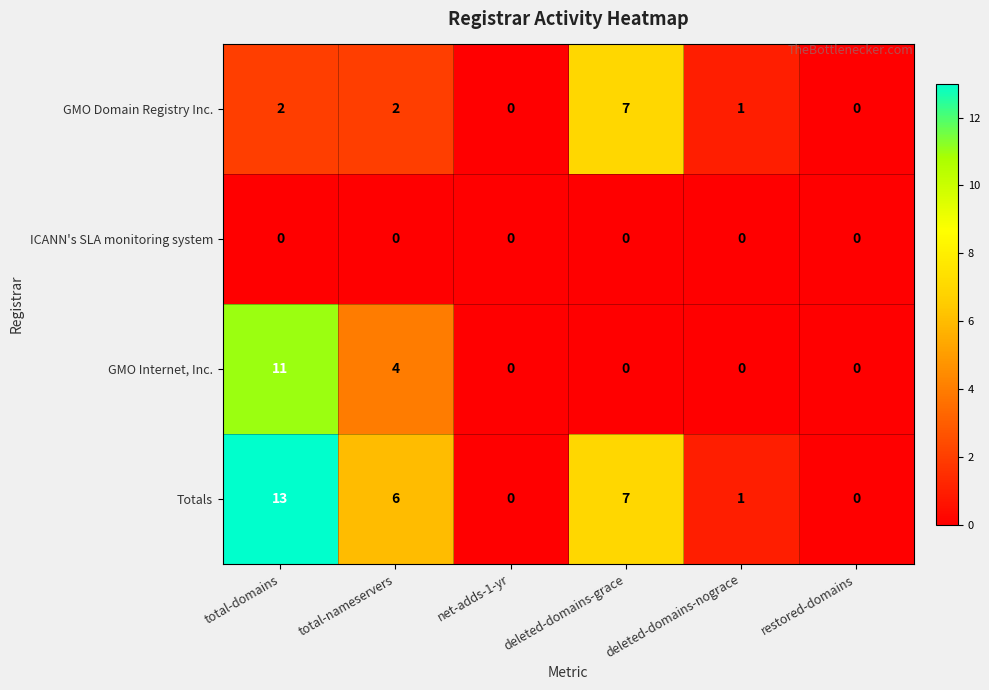

Rank the series at total-domains from lowest to highest value.

ICANN's SLA monitoring system, GMO Domain Registry Inc., GMO Internet, Inc., Totals